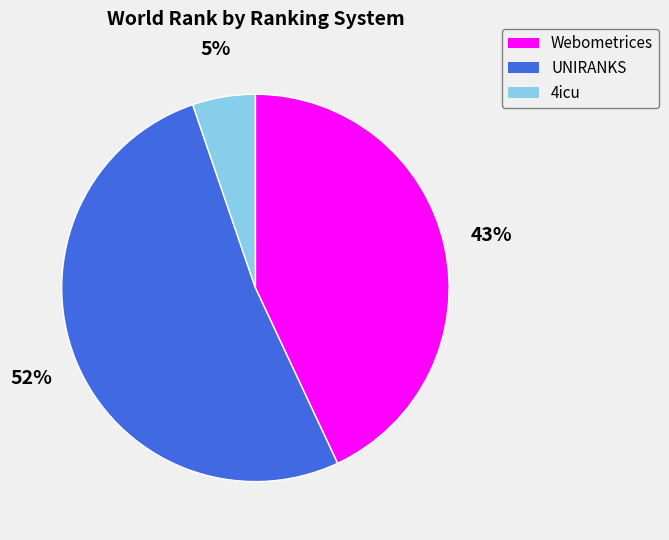

To the nearest percent, what is the average slice percentage?

33%